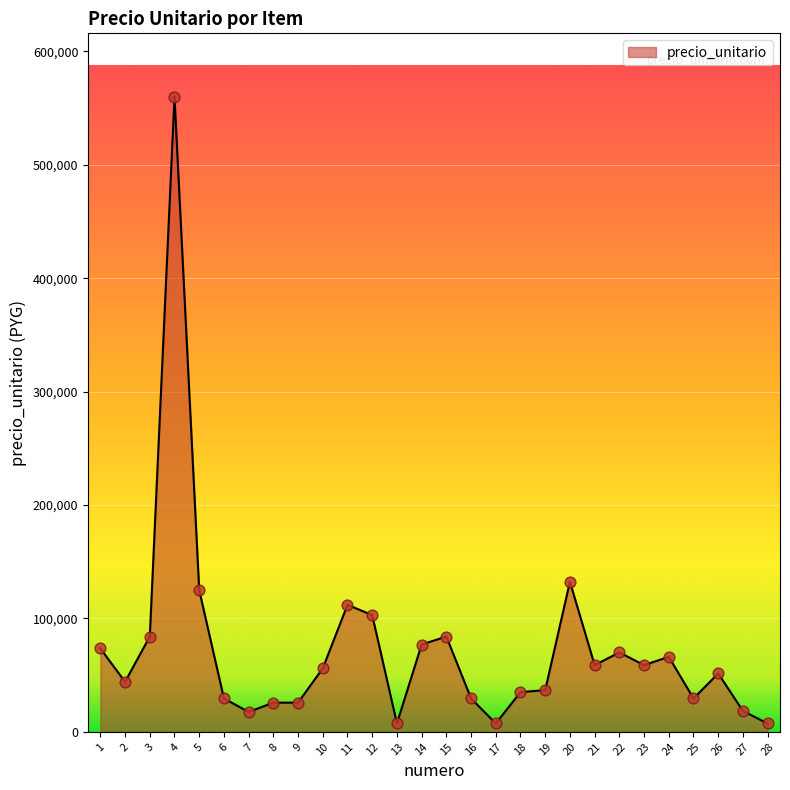

What is the ratio of the value at 9 to the value at 5?

0.2